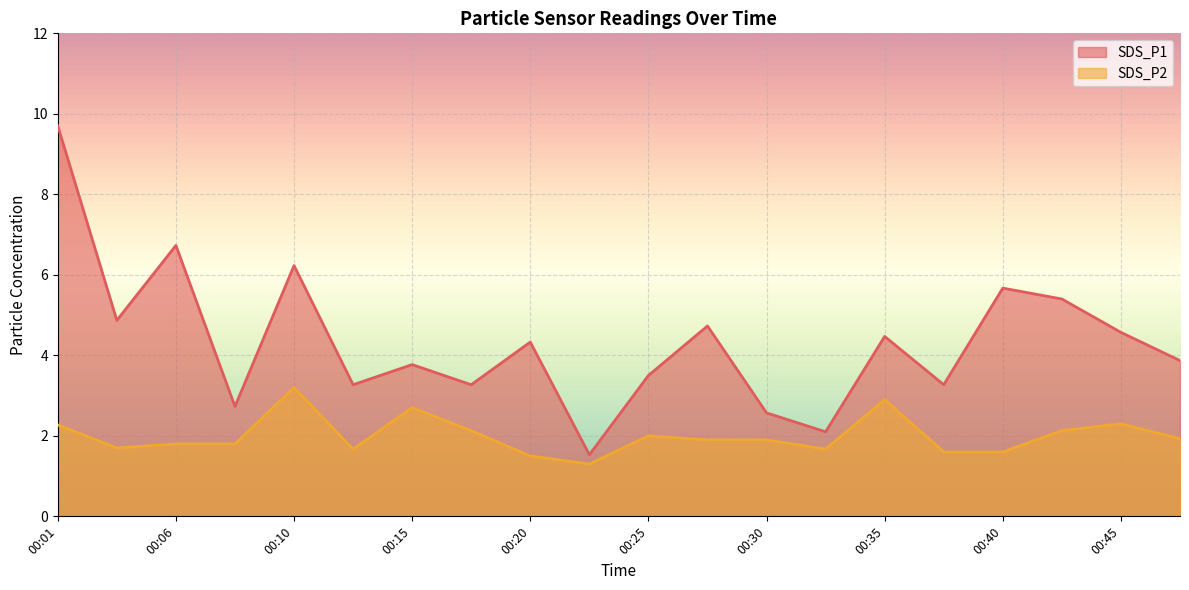

At 00:32, list the series in order from smallest to largest.

SDS_P2, SDS_P1